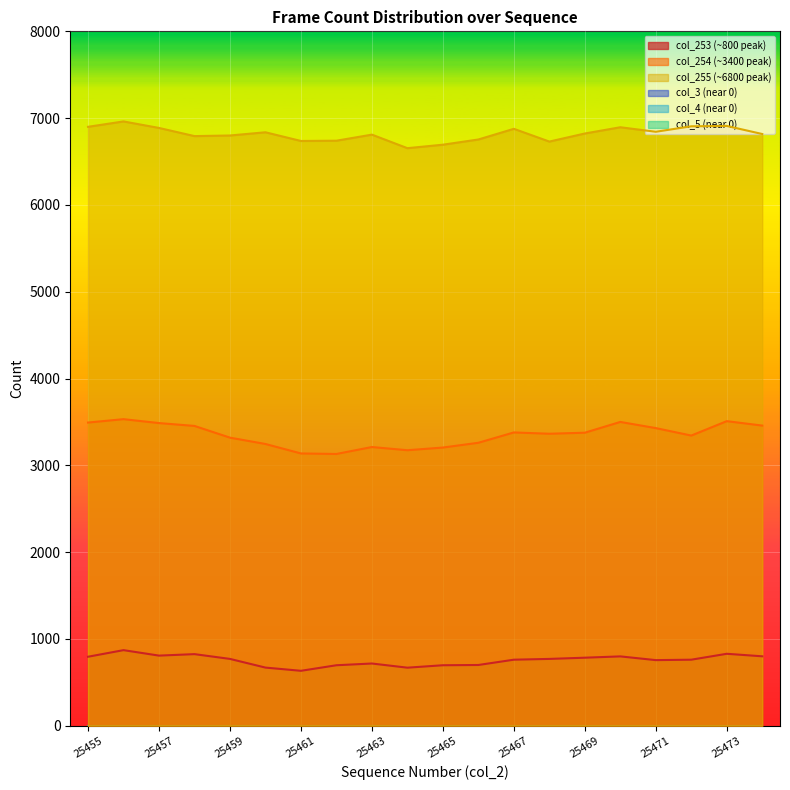

Reading left to right, transcribe all the data shown in this chart.

col_253: 795	871	808	825	770	670	633	697	717	669	697	700	761	770	784	799	756	761	829	800
col_254: 3493	3532	3487	3454	3319	3246	3137	3131	3211	3174	3205	3260	3379	3364	3376	3500	3429	3343	3509	3458
col_255: 6900	6962	6887	6793	6800	6837	6737	6740	6810	6654	6694	6754	6877	6730	6823	6895	6843	6906	6910	6817